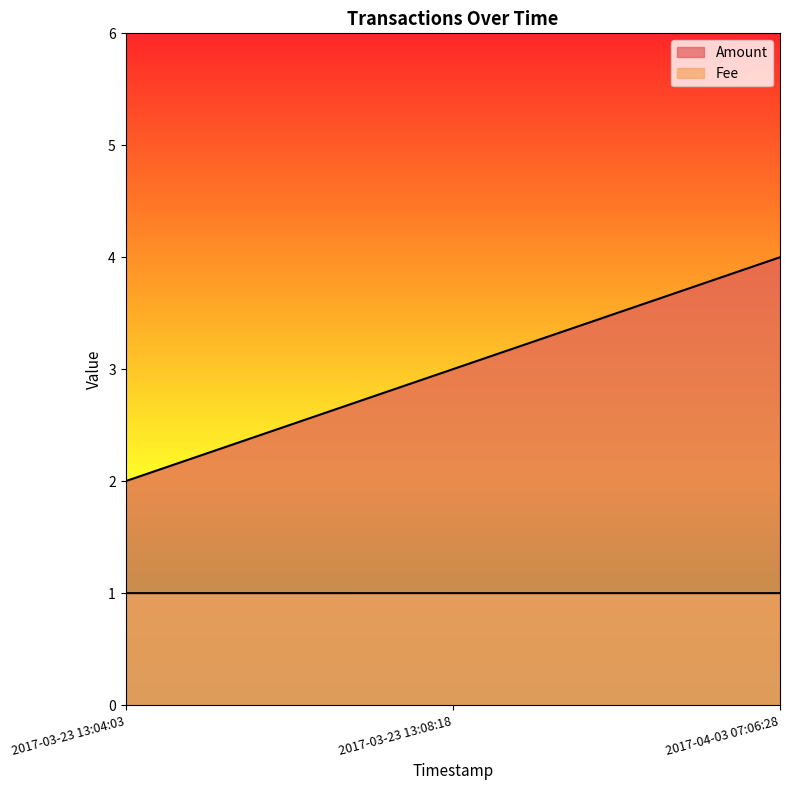

Between 2017-04-03 07:06:28 and 2017-03-23 13:08:18, which is larger?

2017-04-03 07:06:28